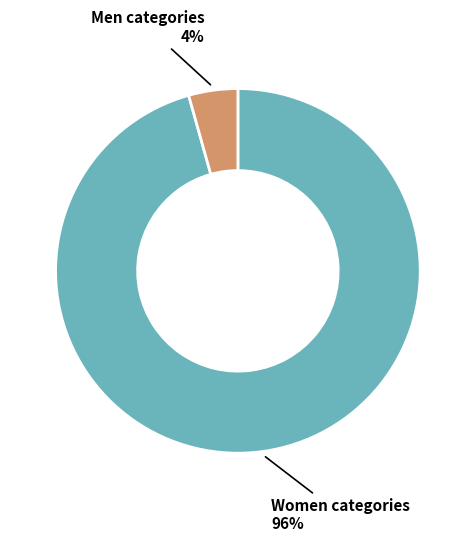

Is there a majority slice in this chart?

Yes